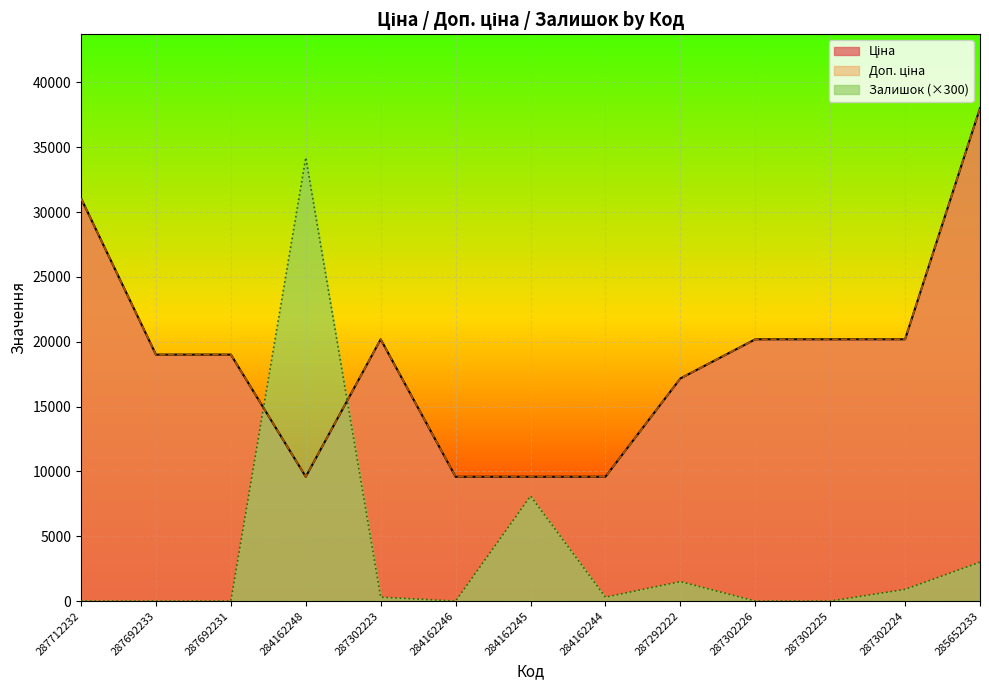

Which has a higher value, 287302226 or 284162244?

287302226